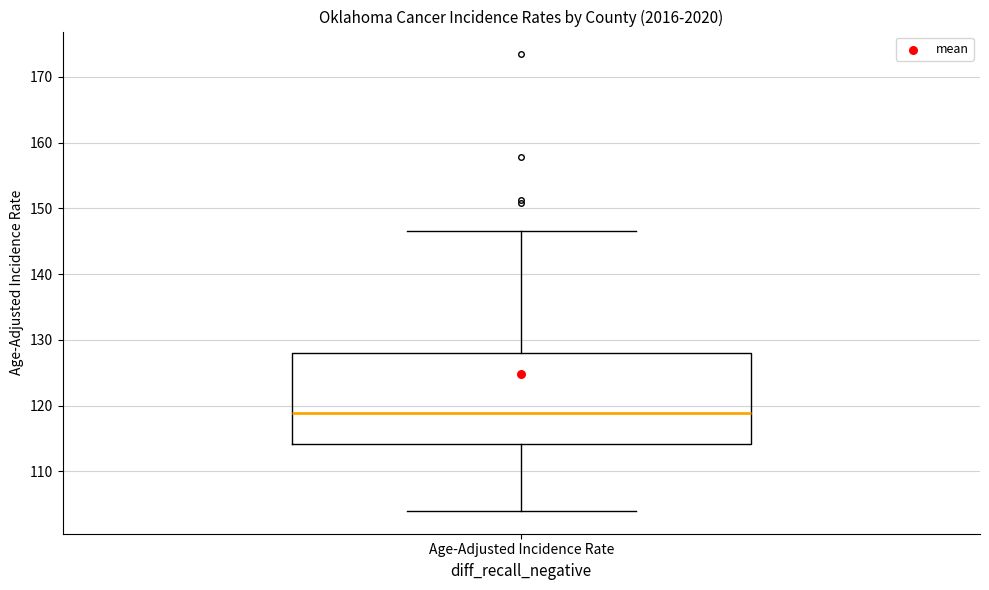

Read this box plot against the y-axis: the position of the median line, the range covered by the box, and the ends of both whiskers. The values are not printed on the chart, so give them approximately, as read against the axis.

median 119, box 114 to 128, whiskers 104 to 147